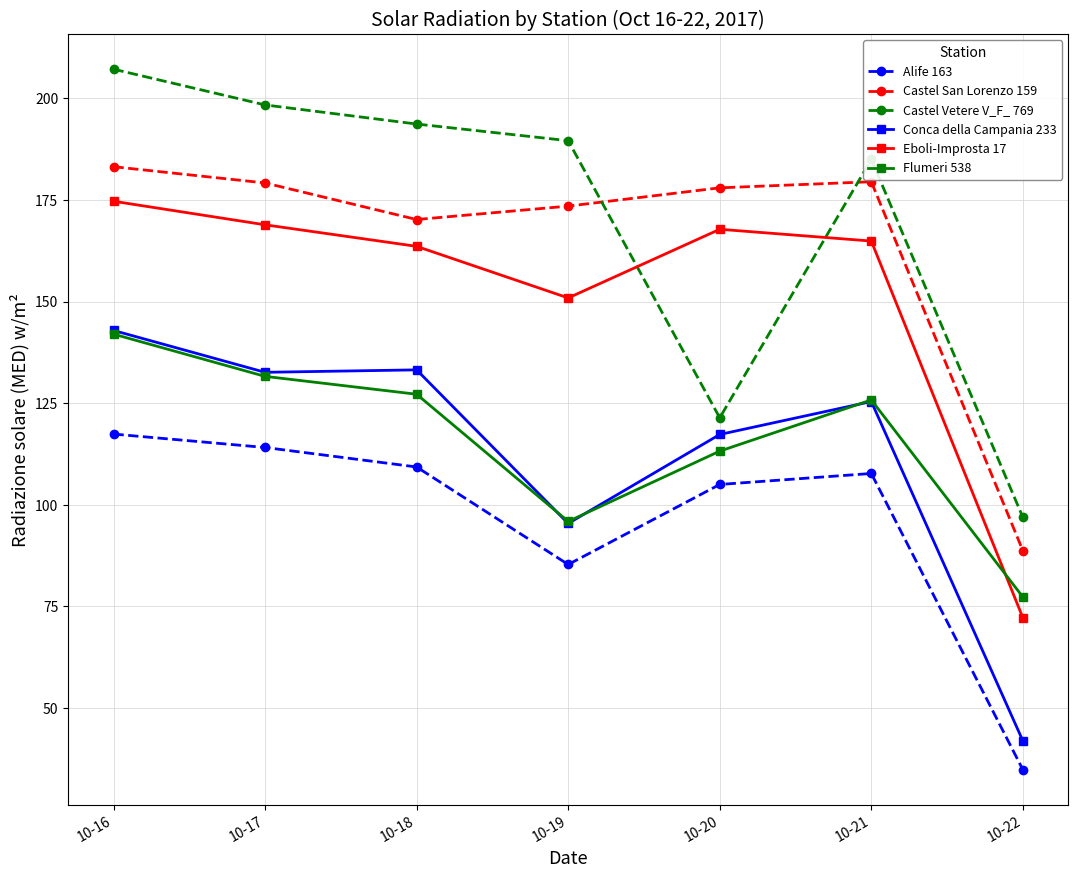

At which category does Flumeri 538 reach its first local peak?

10-21